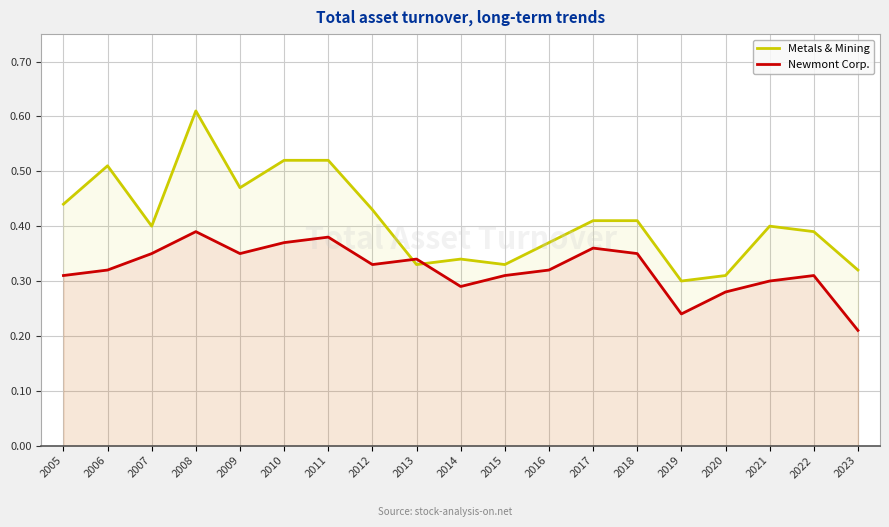

Count the number of data series in this chart.

2